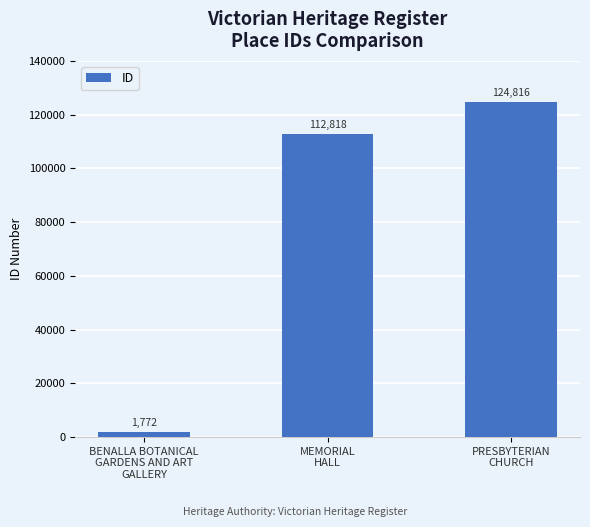

List the labels in order of value, largest first.

PRESBYTERIAN
CHURCH, MEMORIAL
HALL, BENALLA BOTANICAL
GARDENS AND ART
GALLERY